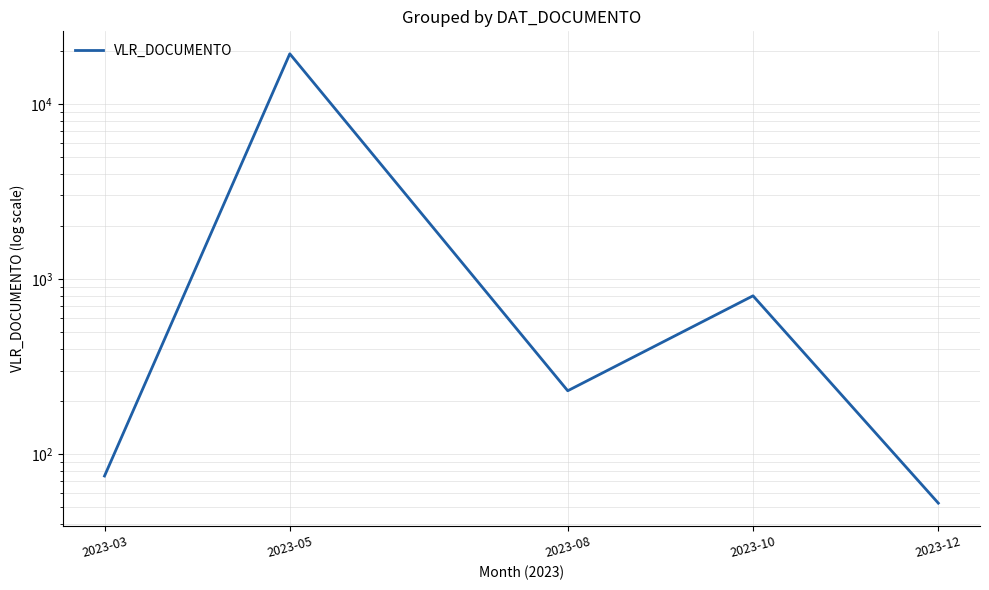

How many lines are shown in the chart?

1